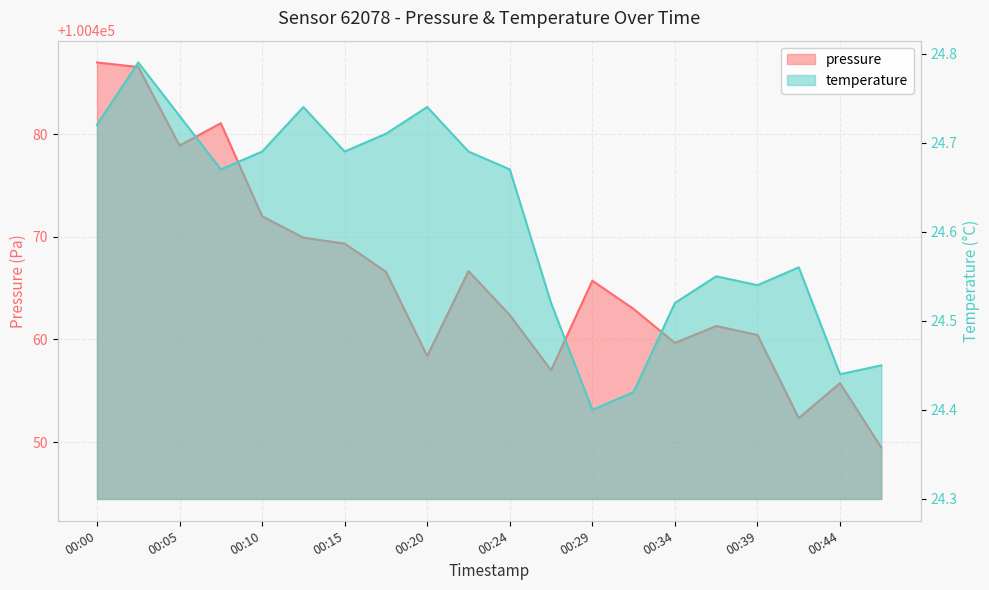

True or false: temperature has a value of 42.4 at 00:03.

False